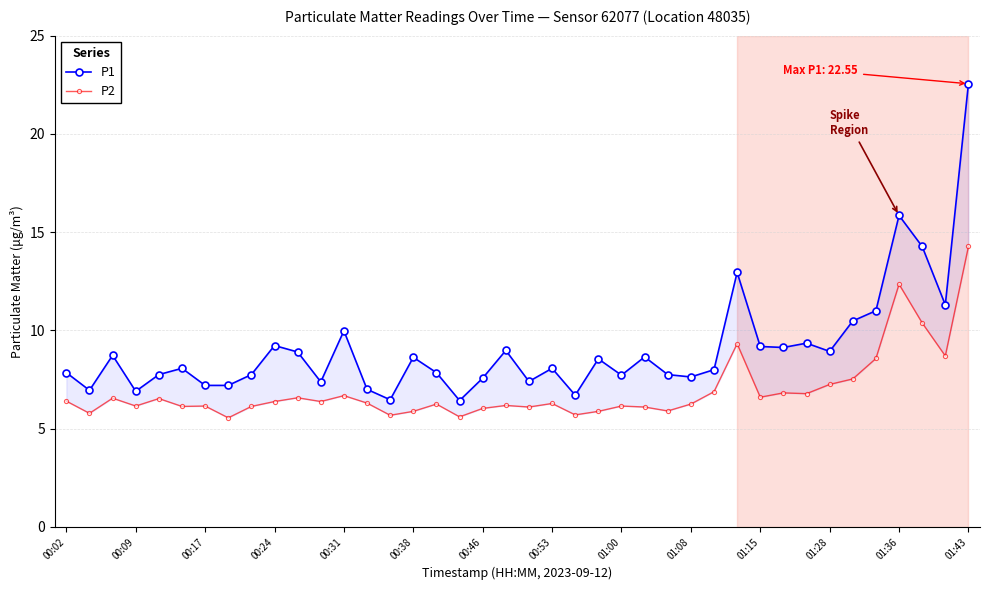

What are all the series names shown in the legend?

P1, P2